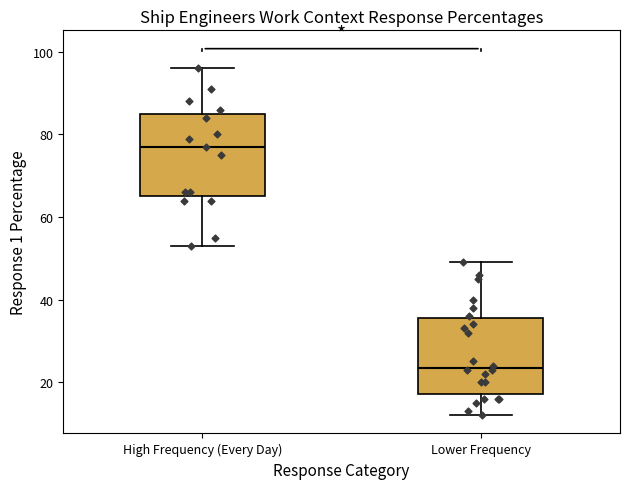

Which box has the lowest median line?

Lower Frequency